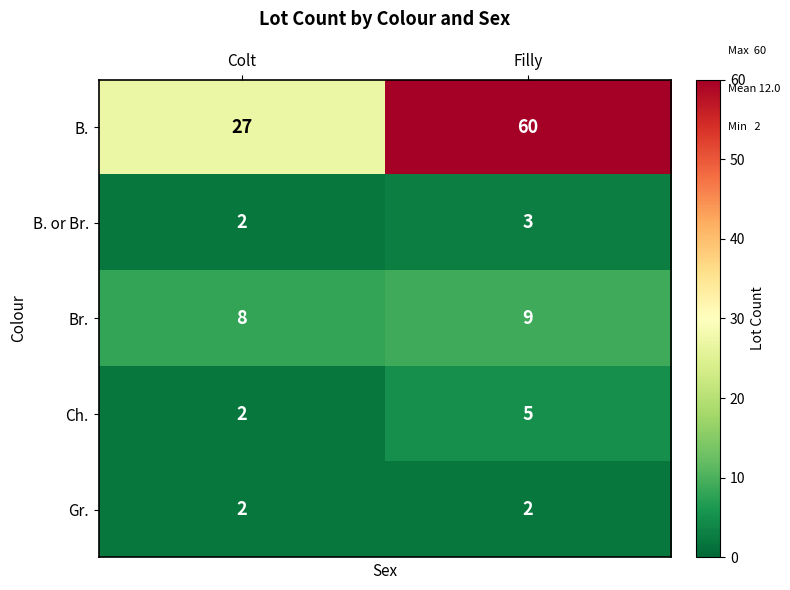

What is the sum of the Gr. values at Filly and Colt?

4